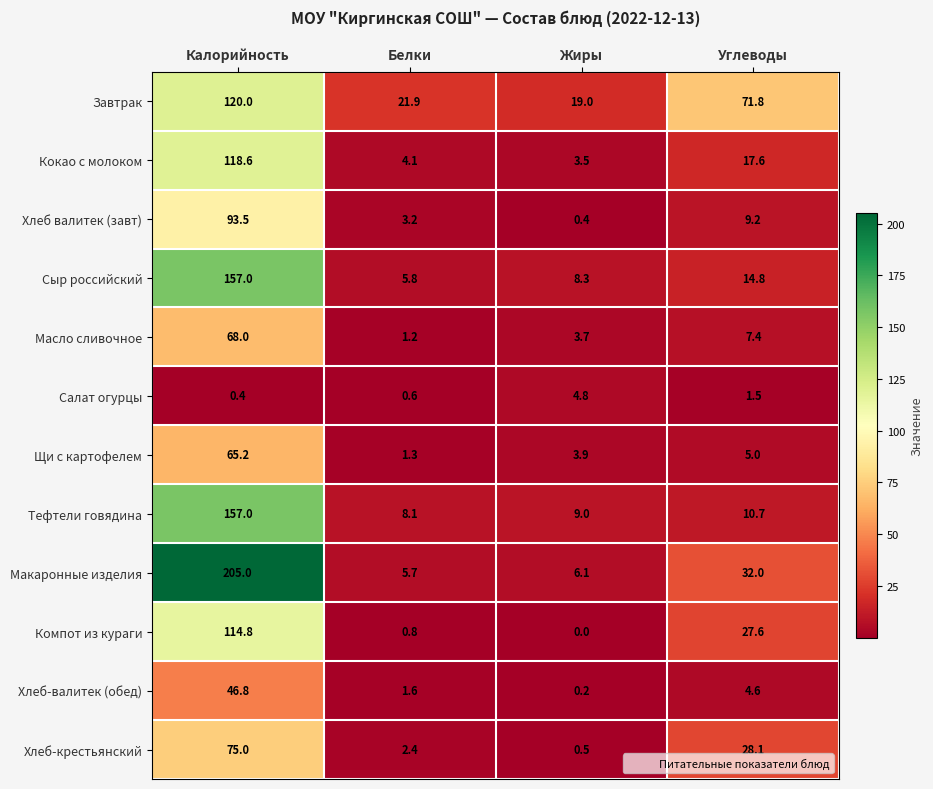

Which series has the largest total across all categories?

Макаронные изделия